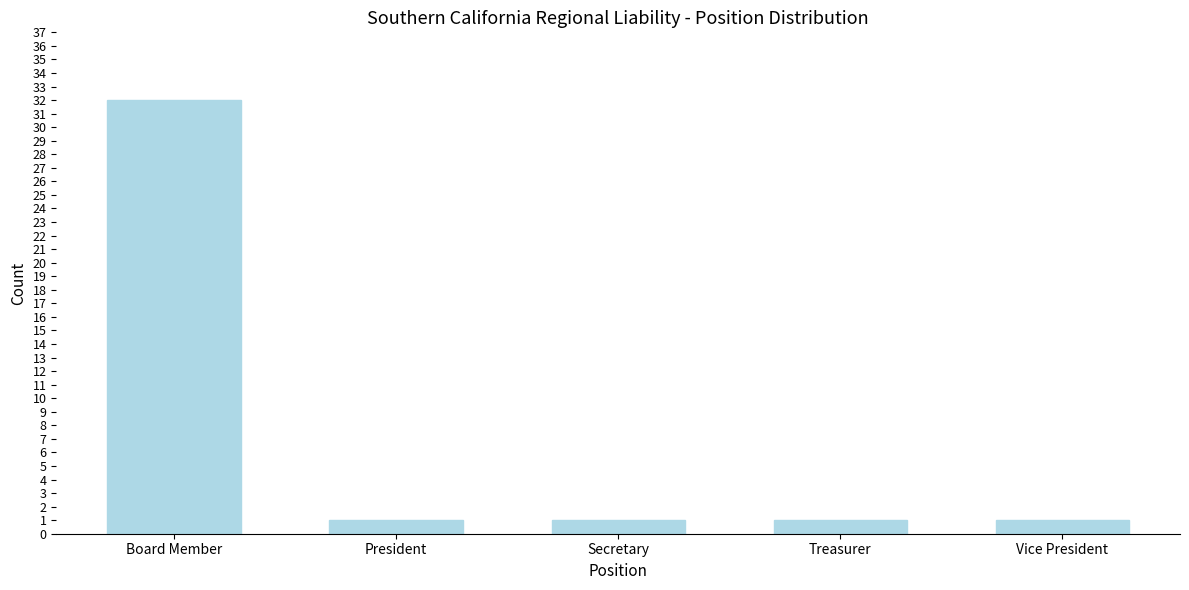

Reading left to right, what are all the values shown in this chart?

Board Member=32	President=1	Secretary=1	Treasurer=1	Vice President=1